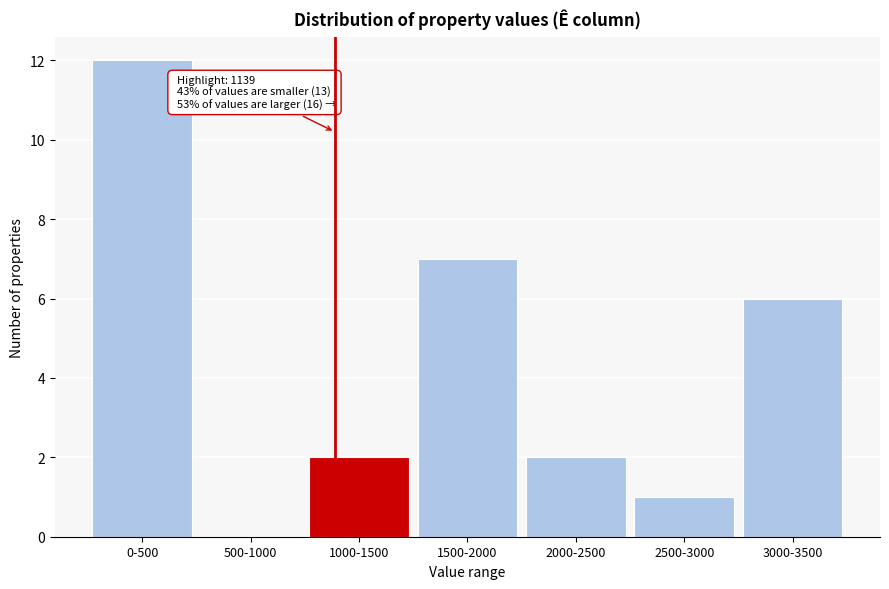

Reading left to right, transcribe all the data shown in this chart.

0-500=12	500-1000=0	1000-1500=2	1500-2000=7	2000-2500=2	2500-3000=1	3000-3500=6